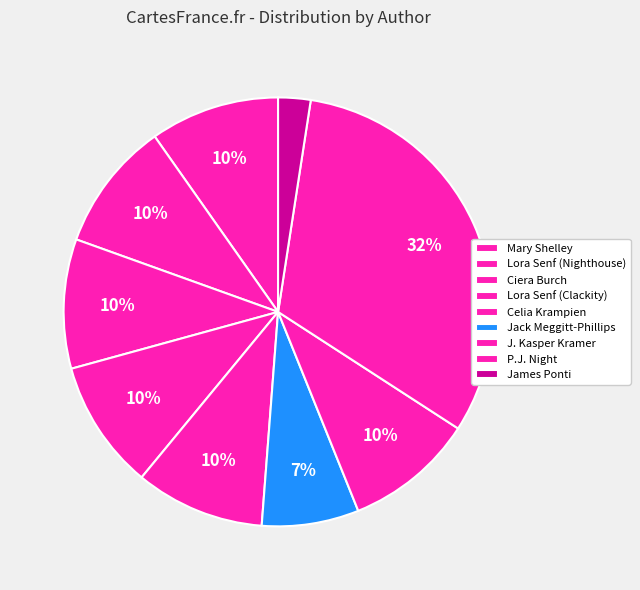

Combined, what portion of the pie is Mary Shelley and Celia Krampien?

19.5%